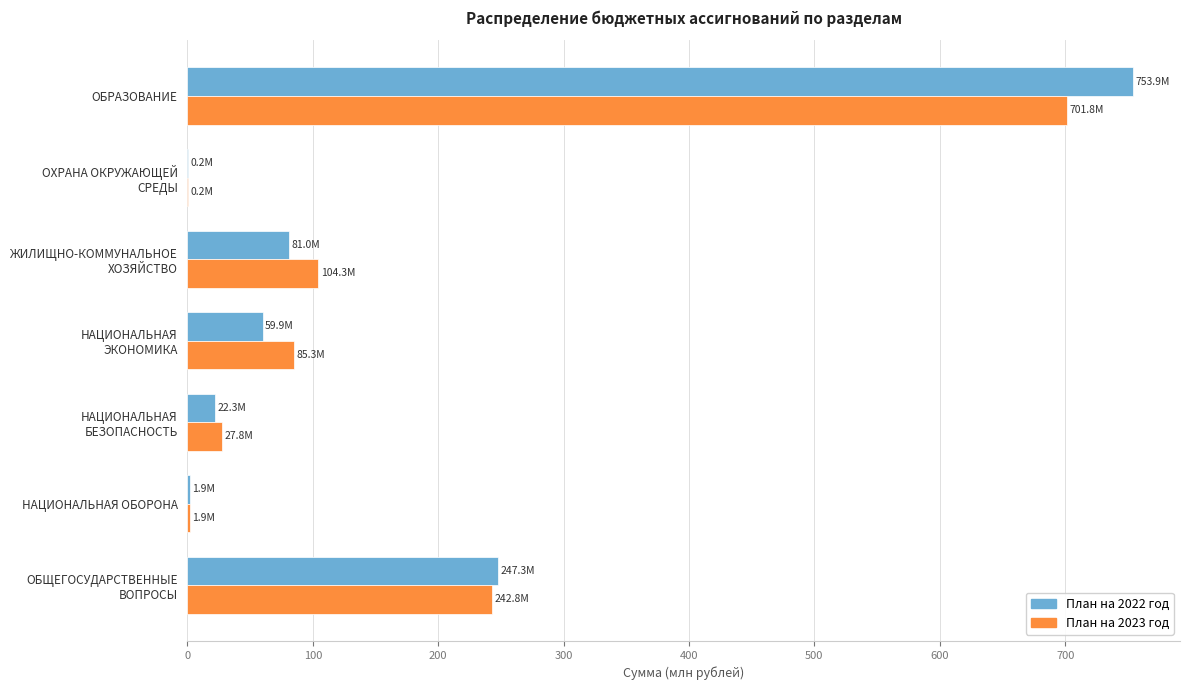

At which category is the sum across all series the highest?

ОБРАЗОВАНИЕ